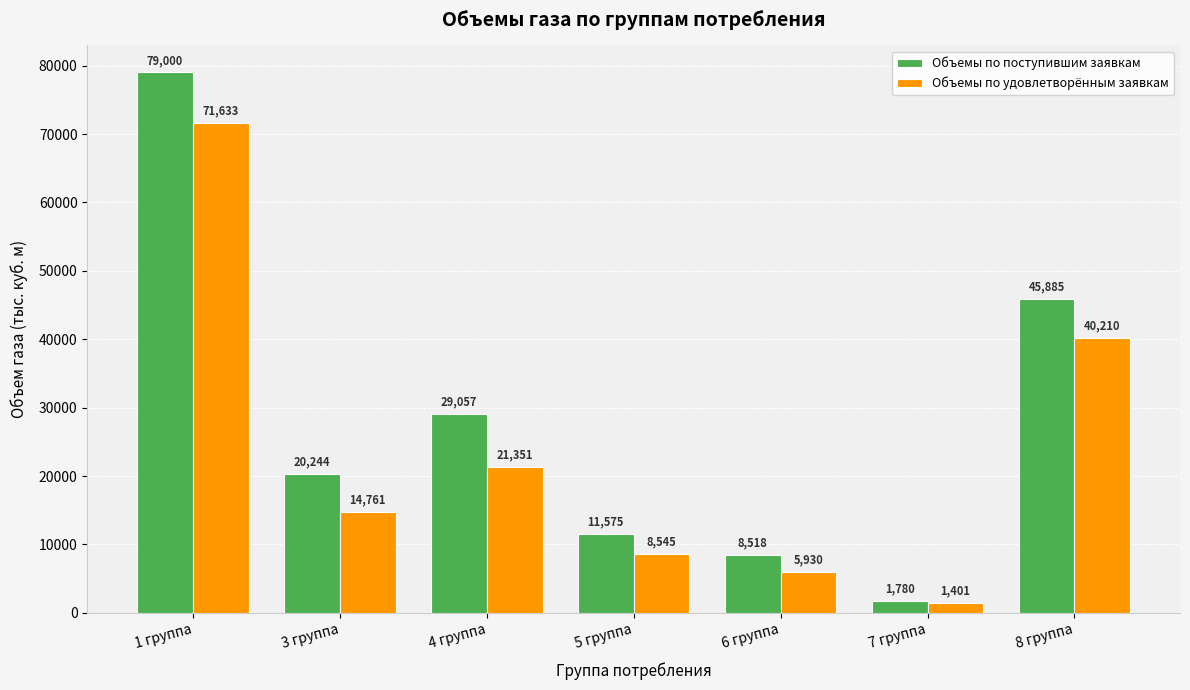

Is it true that Объемы по удовлетворённым заявкам equals 106511.4 at 1 группа?

False